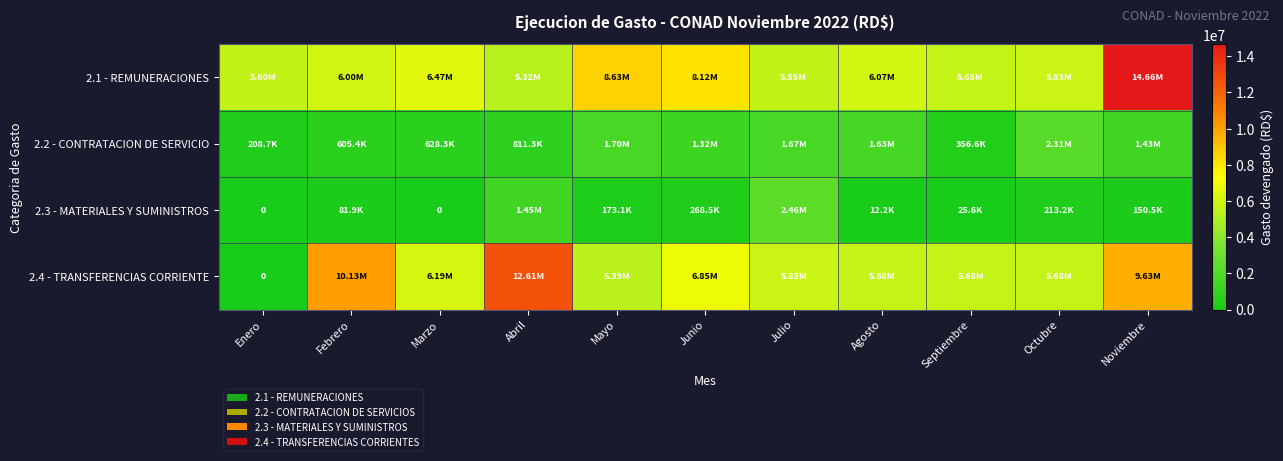

How many distinct data groups are displayed?

4